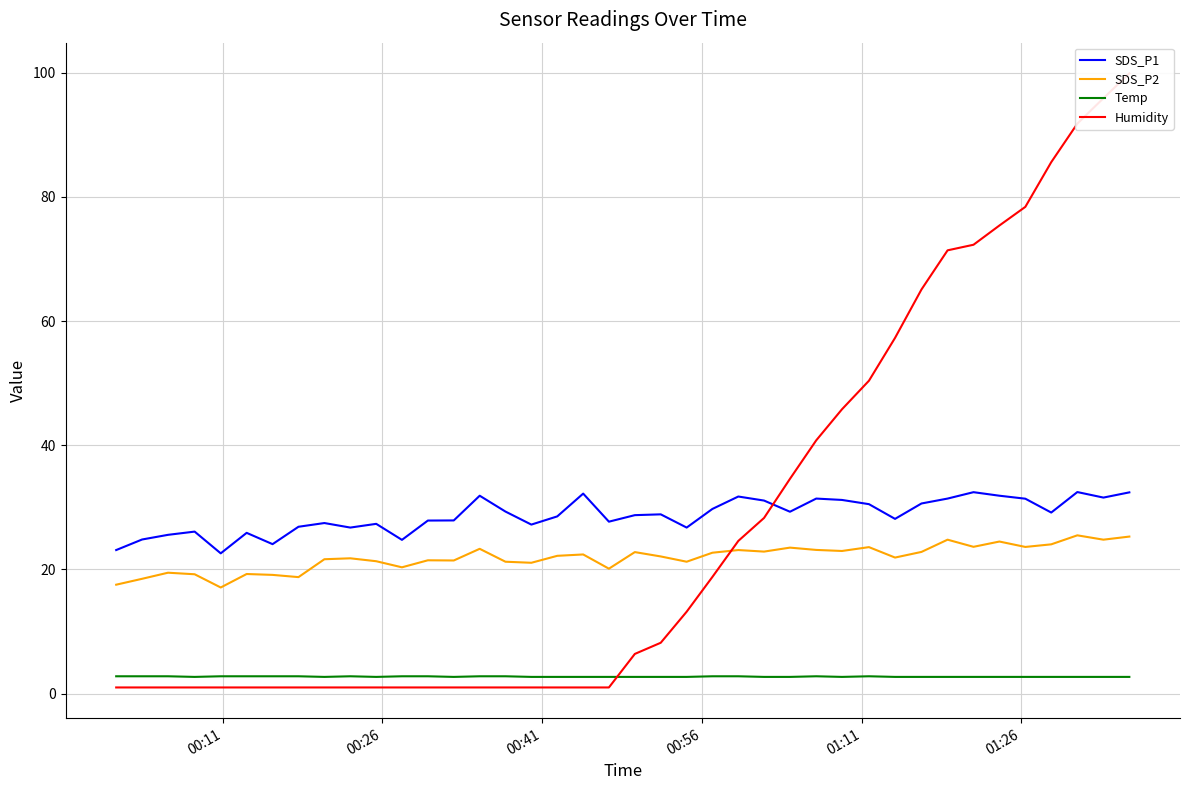

True or false: Temp and SDS_P1 intersect in this chart.

False